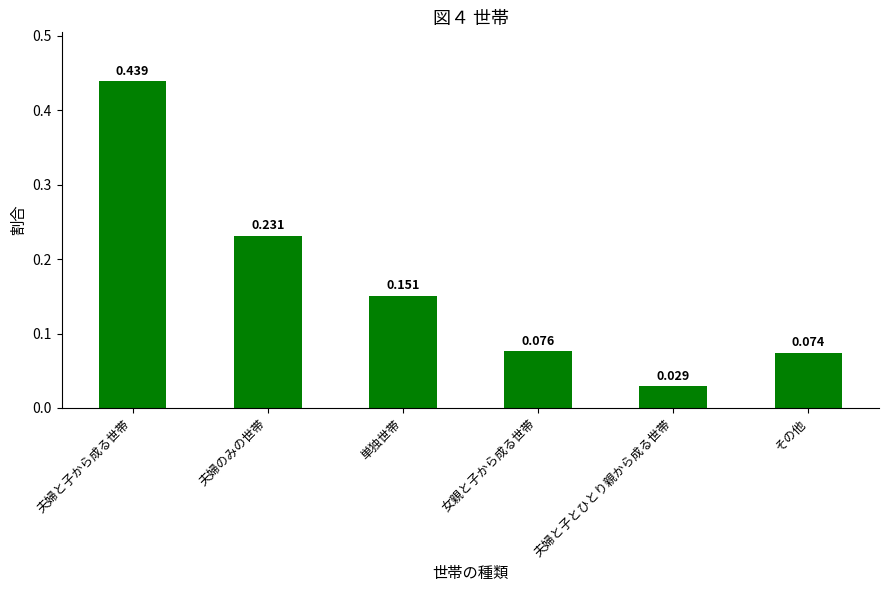

Count the number of data series in this chart.

1